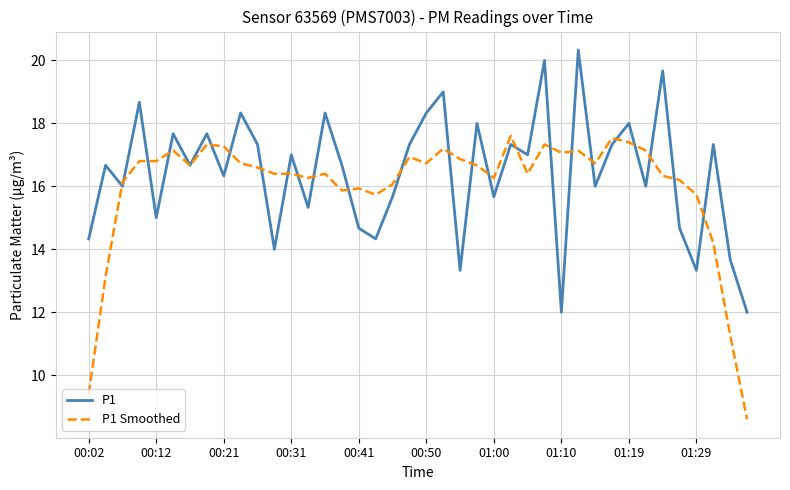

Which series has the largest range (max minus min)?

P1 Smoothed